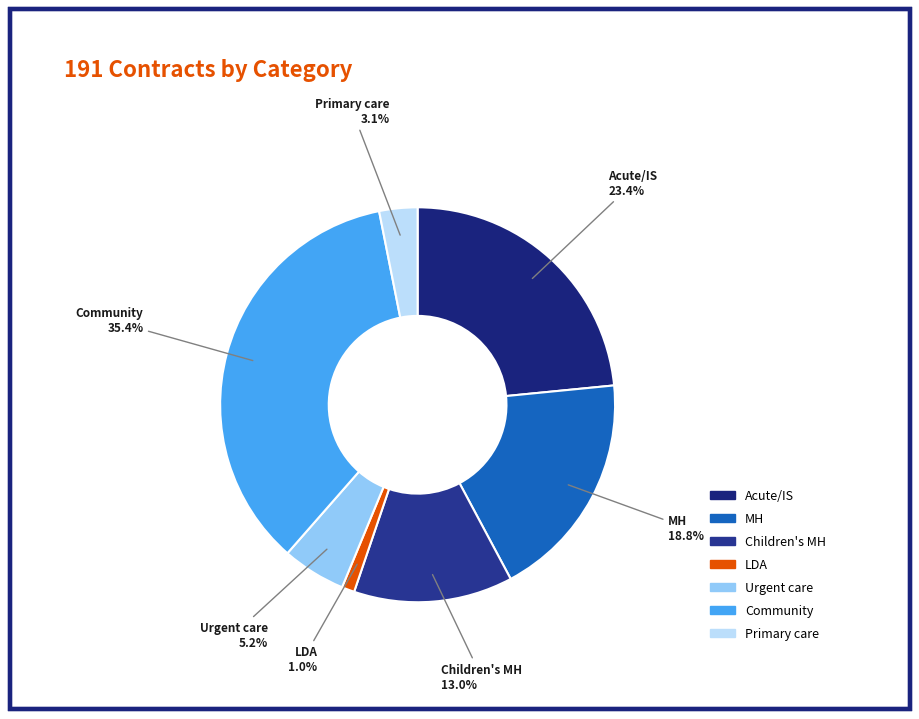

Rank the categories by value from highest to lowest.

Community, Acute/IS, MH, Children's MH, Urgent care, Primary care, LDA